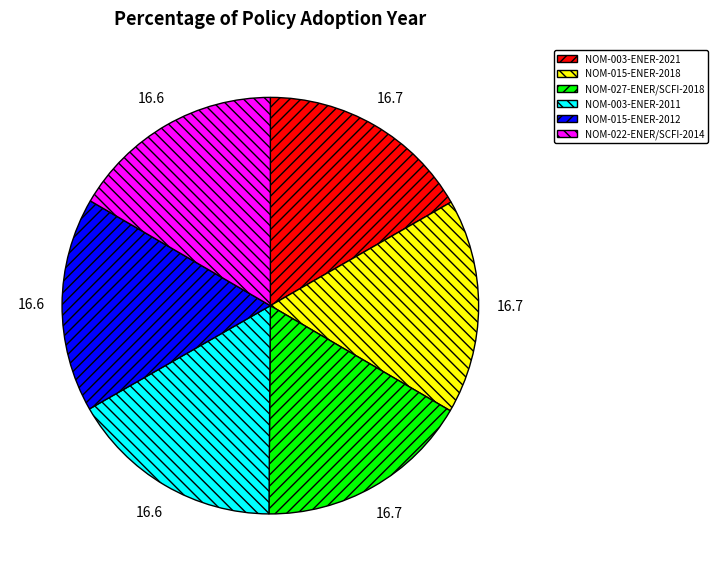

Is it true that NOM-003-ENER-2021 is 17% of the pie?

True